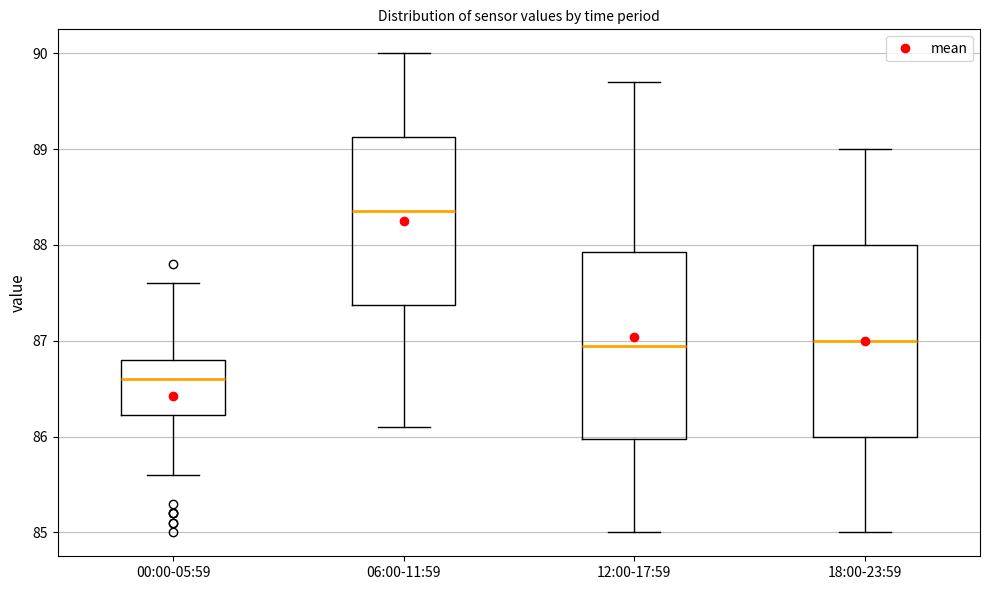

Which box's median line is the lowest?

00:00-05:59